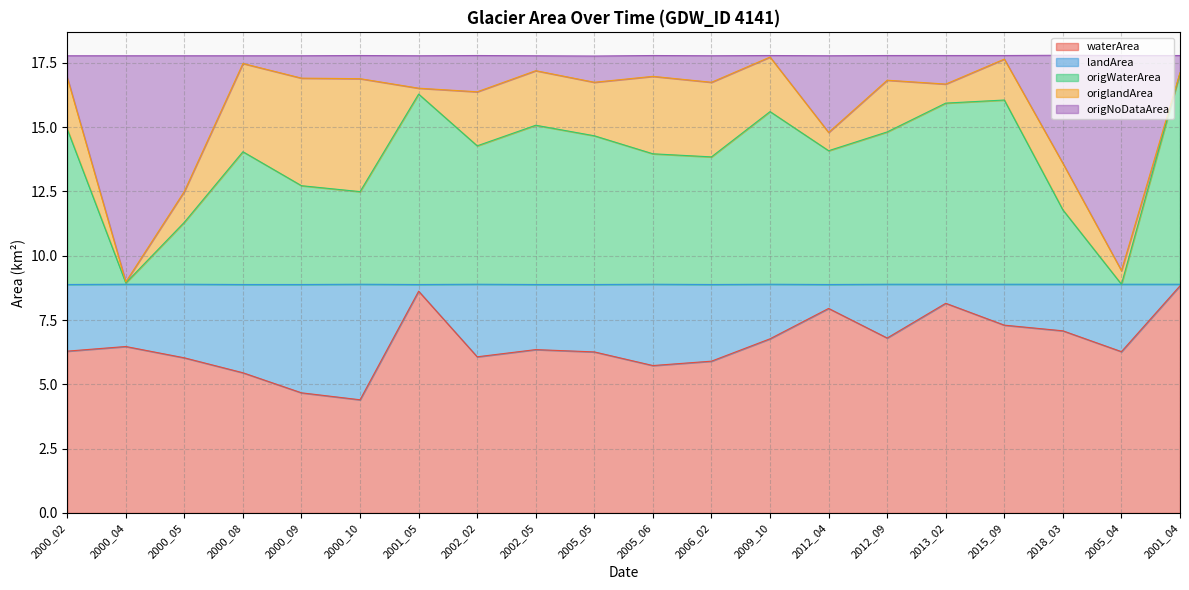

Is it true that waterArea equals 5.3 at 2001_04?

False